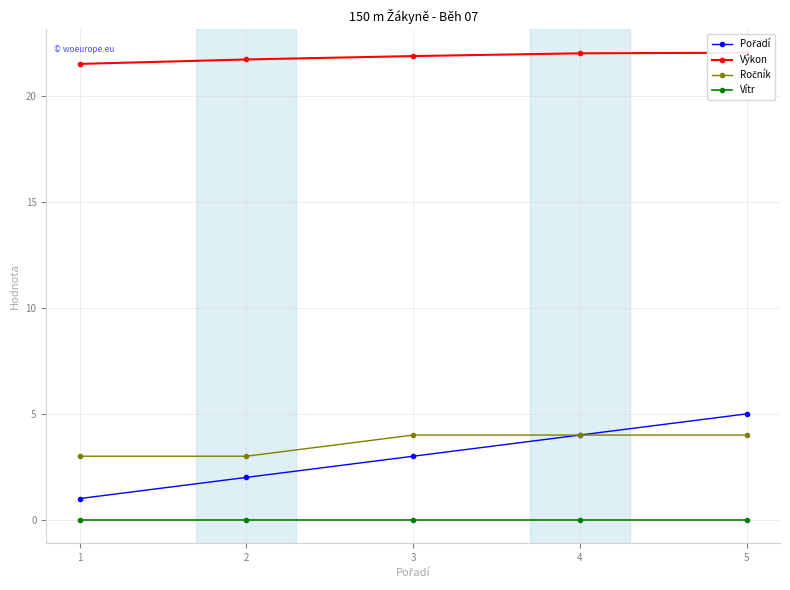

What are all the series names shown in the legend?

Pořadí, Výkon, Ročník, Vítr